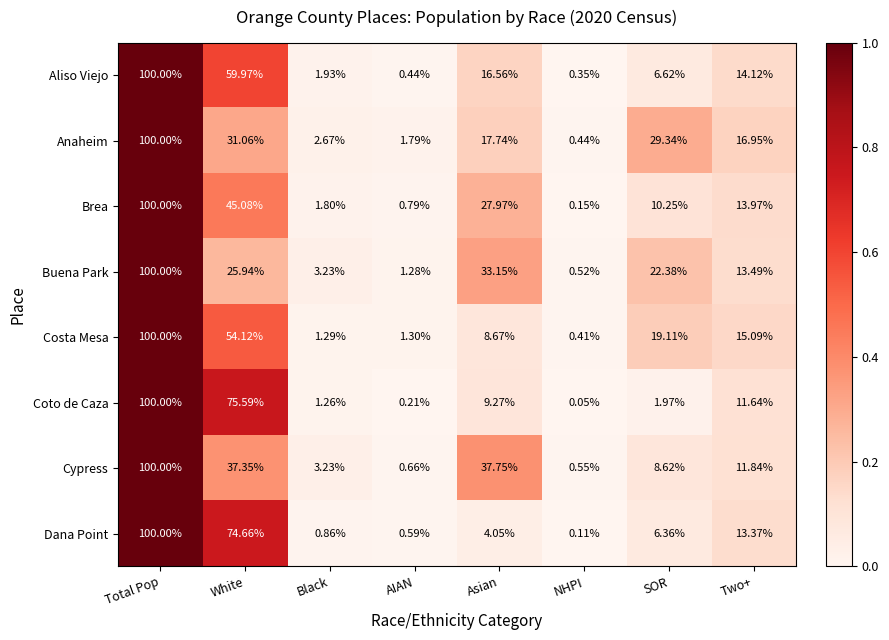

At which label is Dana Point closest to 50?

White